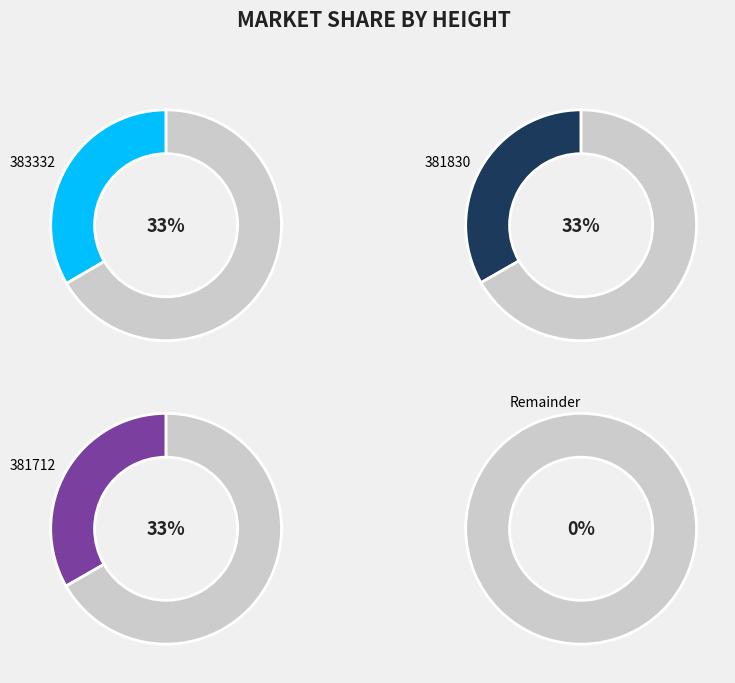

Is the sum of 381830 and 383332 greater than half?

Yes